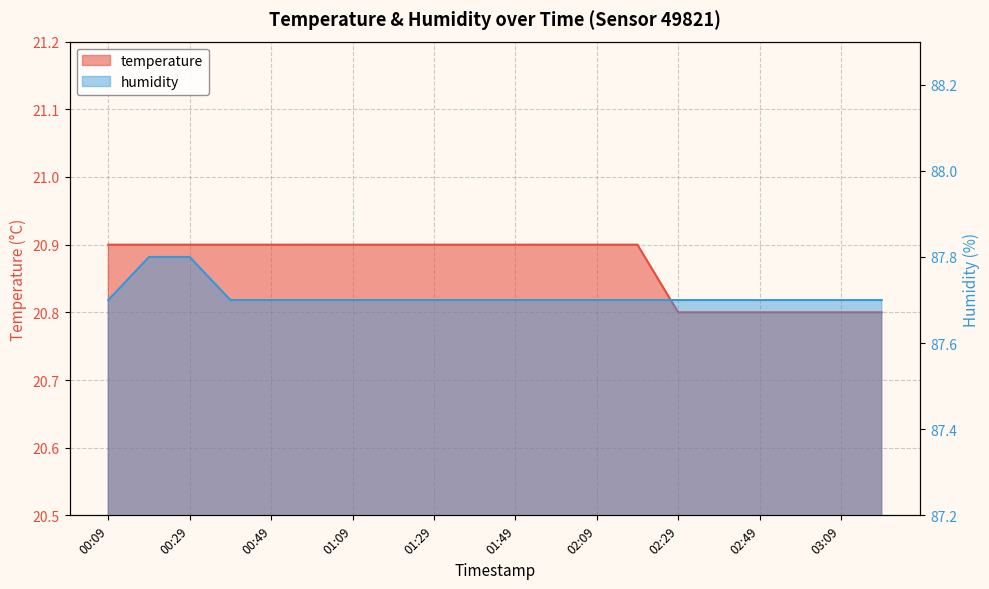

What is the sum of all humidity values?

1754.2